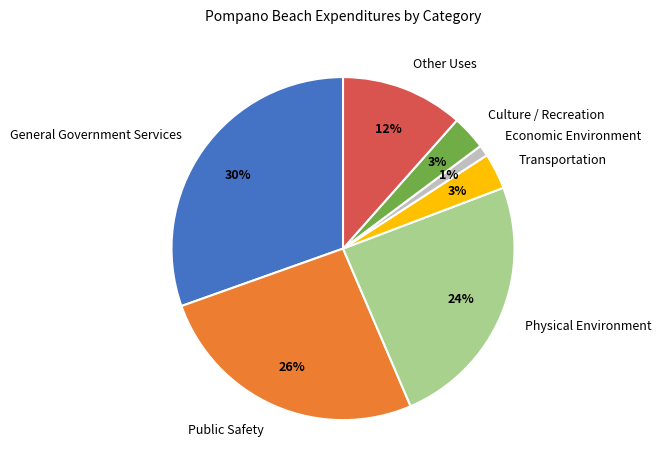

Between Physical Environment and Other Uses, which is larger?

Physical Environment